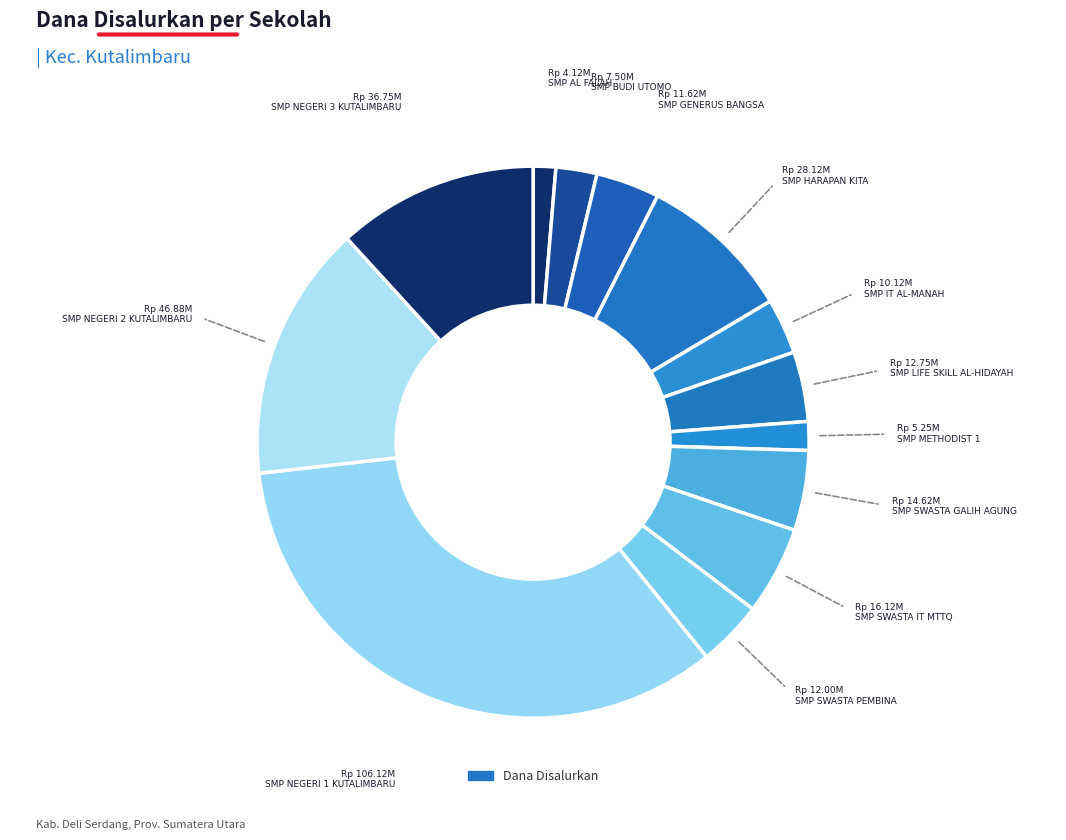

How many slices are in this pie chart?

13